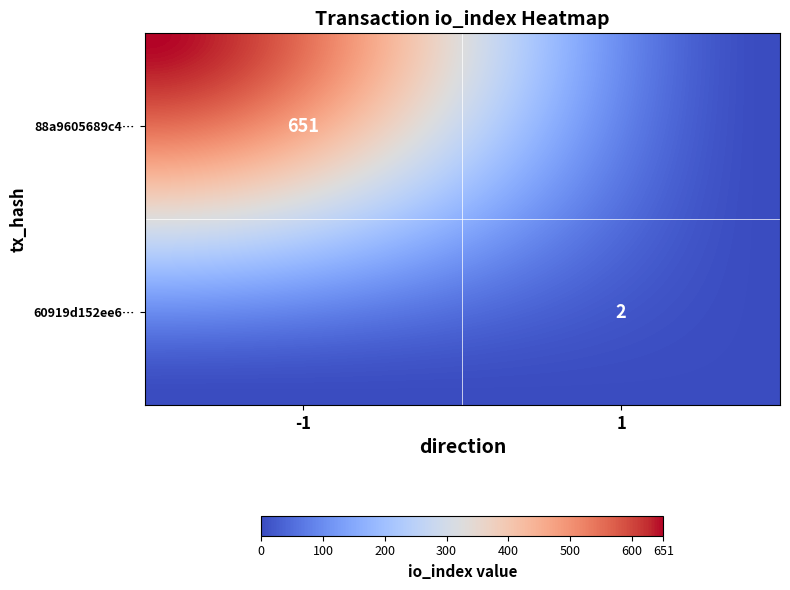

Reading right to left, transcribe all the data shown in this chart.

88a9605689c447c534194e64a41f047ec3ba66e: 651	-1
60919d152ee6a30eaab015a070dc8aa71d85f56: 2	1